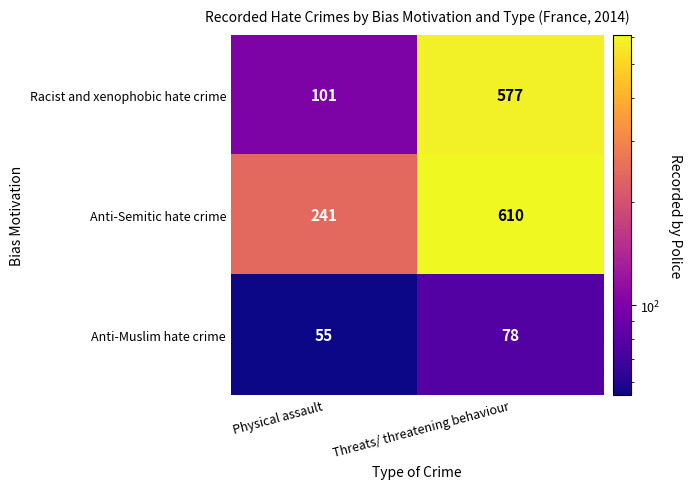

List the series in order of their overall mean, lowest first.

Anti-Muslim hate crime, Racist and xenophobic hate crime, Anti-Semitic hate crime